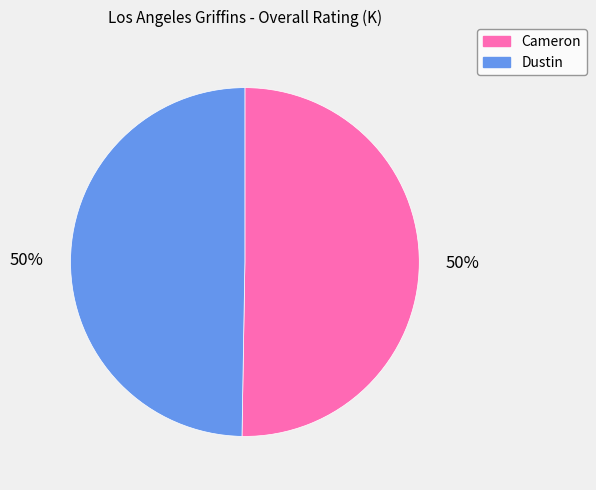

What percentage is the Dustin slice, to the nearest percent?

50%